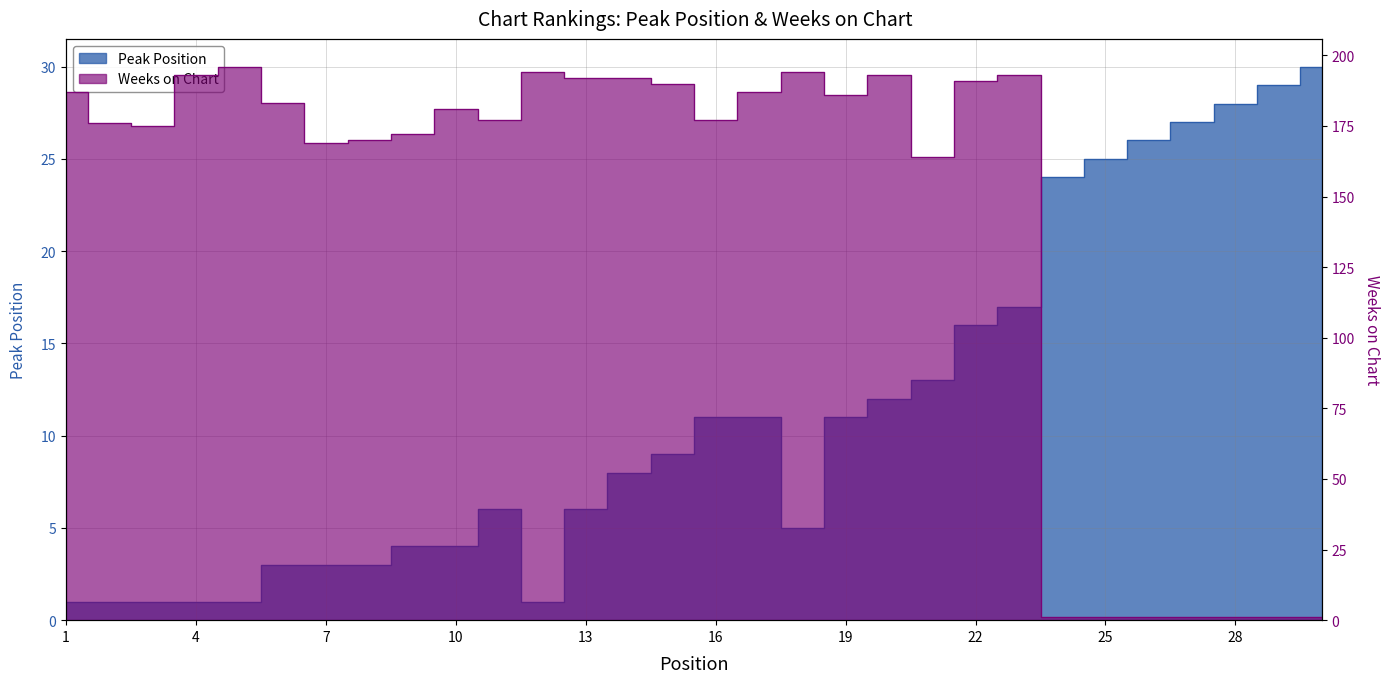

Reading right to left, transcribe all the data shown in this chart.

Peak Position: 30	29	28	27	26	25	24	17	16	13	12	11	5	11	11	9	8	6	1	6	4	4	3	3	3	1	1	1	1	1
Weeks on Chart: 1	1	1	1	1	1	1	193	191	164	193	186	194	187	177	190	192	192	194	177	181	172	170	169	183	196	193	175	176	187